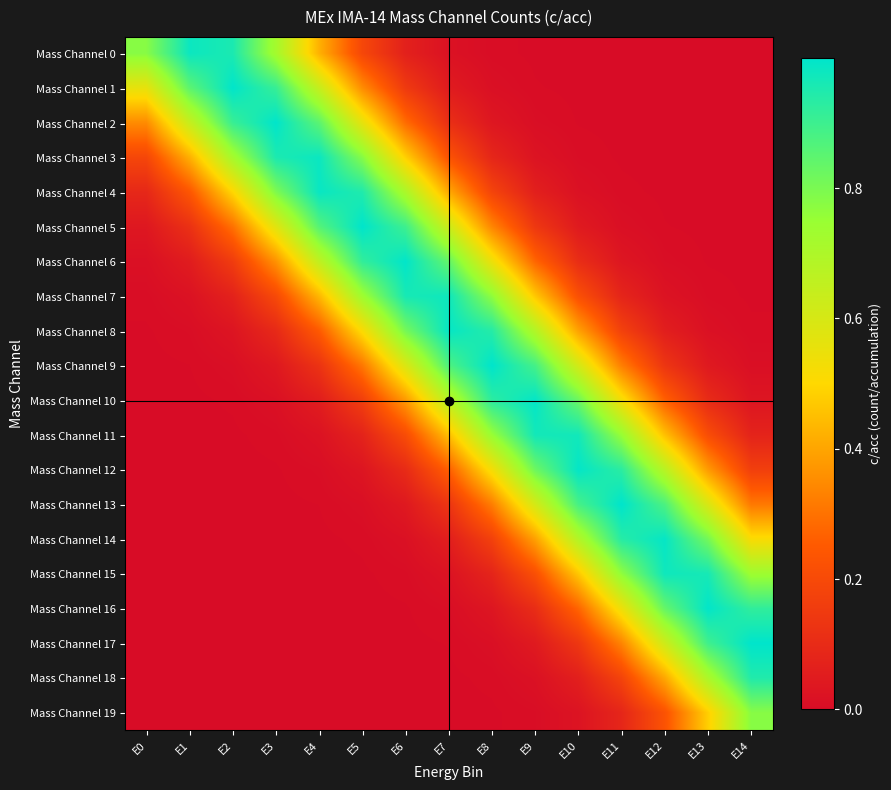

Reading right to left, what are all the values shown in this chart?

Mass Channel 0: E14=0.0	E13=0.0	E12=0.0	E11=0.0	E10=0.0	E9=0.0	E8=0.0	E7=0.0	E6=0.1	E5=0.2	E4=0.4	E3=0.7	E2=1.0	E1=1.0	E0=0.8
Mass Channel 1: E14=0.0	E13=0.0	E12=0.0	E11=0.0	E10=0.0	E9=0.0	E8=0.0	E7=0.0	E6=0.1	E5=0.4	E4=0.6	E3=0.9	E2=1.0	E1=0.8	E0=0.6
Mass Channel 2: E14=0.0	E13=0.0	E12=0.0	E11=0.0	E10=0.0	E9=0.0	E8=0.0	E7=0.1	E6=0.3	E5=0.6	E4=0.9	E3=1.0	E2=0.9	E1=0.6	E0=0.3
Mass Channel 3: E14=0.0	E13=0.0	E12=0.0	E11=0.0	E10=0.0	E9=0.0	E8=0.1	E7=0.2	E6=0.5	E5=0.8	E4=1.0	E3=1.0	E2=0.7	E1=0.4	E0=0.2
Mass Channel 4: E14=0.0	E13=0.0	E12=0.0	E11=0.0	E10=0.0	E9=0.1	E8=0.2	E7=0.4	E6=0.7	E5=0.9	E4=1.0	E3=0.8	E2=0.5	E1=0.2	E0=0.1
Mass Channel 5: E14=0.0	E13=0.0	E12=0.0	E11=0.0	E10=0.0	E9=0.1	E8=0.3	E7=0.6	E6=0.9	E5=1.0	E4=0.9	E3=0.6	E2=0.3	E1=0.1	E0=0.0
Mass Channel 6: E14=0.0	E13=0.0	E12=0.0	E11=0.0	E10=0.1	E9=0.3	E8=0.5	E7=0.8	E6=1.0	E5=0.9	E4=0.7	E3=0.4	E2=0.2	E1=0.1	E0=0.0
Mass Channel 7: E14=0.0	E13=0.0	E12=0.0	E11=0.1	E10=0.2	E9=0.5	E8=0.8	E7=1.0	E6=1.0	E5=0.7	E4=0.4	E3=0.2	E2=0.1	E1=0.0	E0=0.0
Mass Channel 8: E14=0.0	E13=0.0	E12=0.1	E11=0.2	E10=0.4	E9=0.7	E8=0.9	E7=1.0	E6=0.8	E5=0.5	E4=0.3	E3=0.1	E2=0.0	E1=0.0	E0=0.0
Mass Channel 9: E14=0.0	E13=0.0	E12=0.1	E11=0.3	E10=0.6	E9=0.9	E8=1.0	E7=0.9	E6=0.6	E5=0.3	E4=0.1	E3=0.0	E2=0.0	E1=0.0	E0=0.0
Mass Channel 10: E14=0.0	E13=0.1	E12=0.3	E11=0.5	E10=0.8	E9=1.0	E8=0.9	E7=0.7	E6=0.4	E5=0.2	E4=0.1	E3=0.0	E2=0.0	E1=0.0	E0=0.0
Mass Channel 11: E14=0.1	E13=0.2	E12=0.5	E11=0.8	E10=1.0	E9=1.0	E8=0.7	E7=0.4	E6=0.2	E5=0.1	E4=0.0	E3=0.0	E2=0.0	E1=0.0	E0=0.0
Mass Channel 12: E14=0.2	E13=0.4	E12=0.7	E11=0.9	E10=1.0	E9=0.8	E8=0.5	E7=0.3	E6=0.1	E5=0.0	E4=0.0	E3=0.0	E2=0.0	E1=0.0	E0=0.0
Mass Channel 13: E14=0.3	E13=0.6	E12=0.9	E11=1.0	E10=0.9	E9=0.6	E8=0.3	E7=0.1	E6=0.0	E5=0.0	E4=0.0	E3=0.0	E2=0.0	E1=0.0	E0=0.0
Mass Channel 14: E14=0.5	E13=0.8	E12=1.0	E11=0.9	E10=0.7	E9=0.4	E8=0.2	E7=0.1	E6=0.0	E5=0.0	E4=0.0	E3=0.0	E2=0.0	E1=0.0	E0=0.0
Mass Channel 15: E14=0.7	E13=1.0	E12=1.0	E11=0.8	E10=0.5	E9=0.2	E8=0.1	E7=0.0	E6=0.0	E5=0.0	E4=0.0	E3=0.0	E2=0.0	E1=0.0	E0=0.0
Mass Channel 16: E14=0.9	E13=1.0	E12=0.8	E11=0.5	E10=0.3	E9=0.1	E8=0.0	E7=0.0	E6=0.0	E5=0.0	E4=0.0	E3=0.0	E2=0.0	E1=0.0	E0=0.0
Mass Channel 17: E14=1.0	E13=0.9	E12=0.6	E11=0.3	E10=0.1	E9=0.0	E8=0.0	E7=0.0	E6=0.0	E5=0.0	E4=0.0	E3=0.0	E2=0.0	E1=0.0	E0=0.0
Mass Channel 18: E14=0.9	E13=0.7	E12=0.4	E11=0.2	E10=0.1	E9=0.0	E8=0.0	E7=0.0	E6=0.0	E5=0.0	E4=0.0	E3=0.0	E2=0.0	E1=0.0	E0=0.0
Mass Channel 19: E14=0.8	E13=0.5	E12=0.2	E11=0.1	E10=0.0	E9=0.0	E8=0.0	E7=0.0	E6=0.0	E5=0.0	E4=0.0	E3=0.0	E2=0.0	E1=0.0	E0=0.0